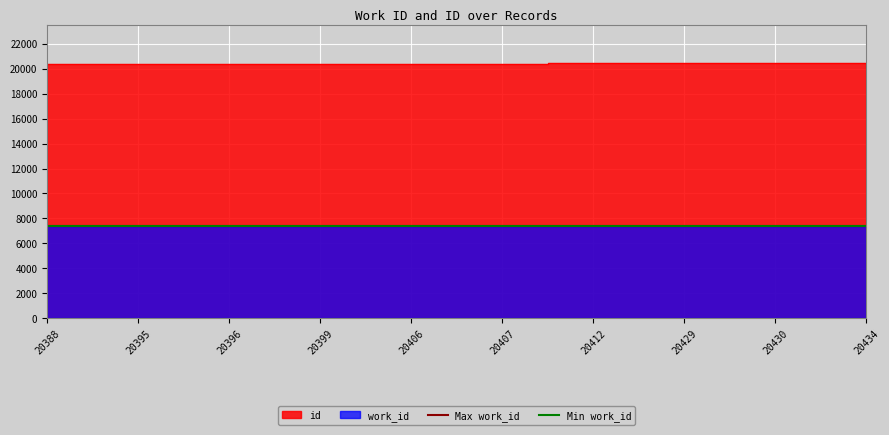

How many lines are shown in the chart?

2